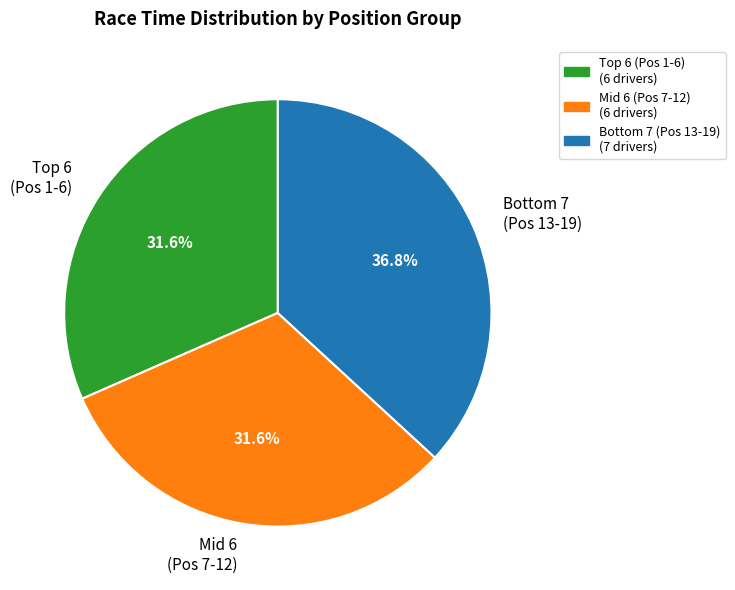

Which slice is the largest?

Bottom 7 (Pos 13-19)